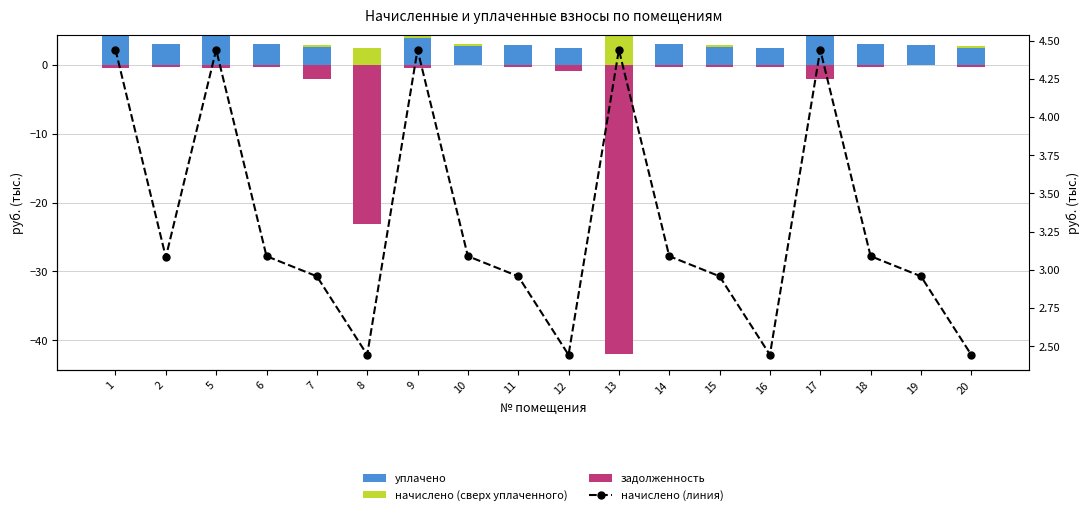

Which category has the highest value across all series?

1